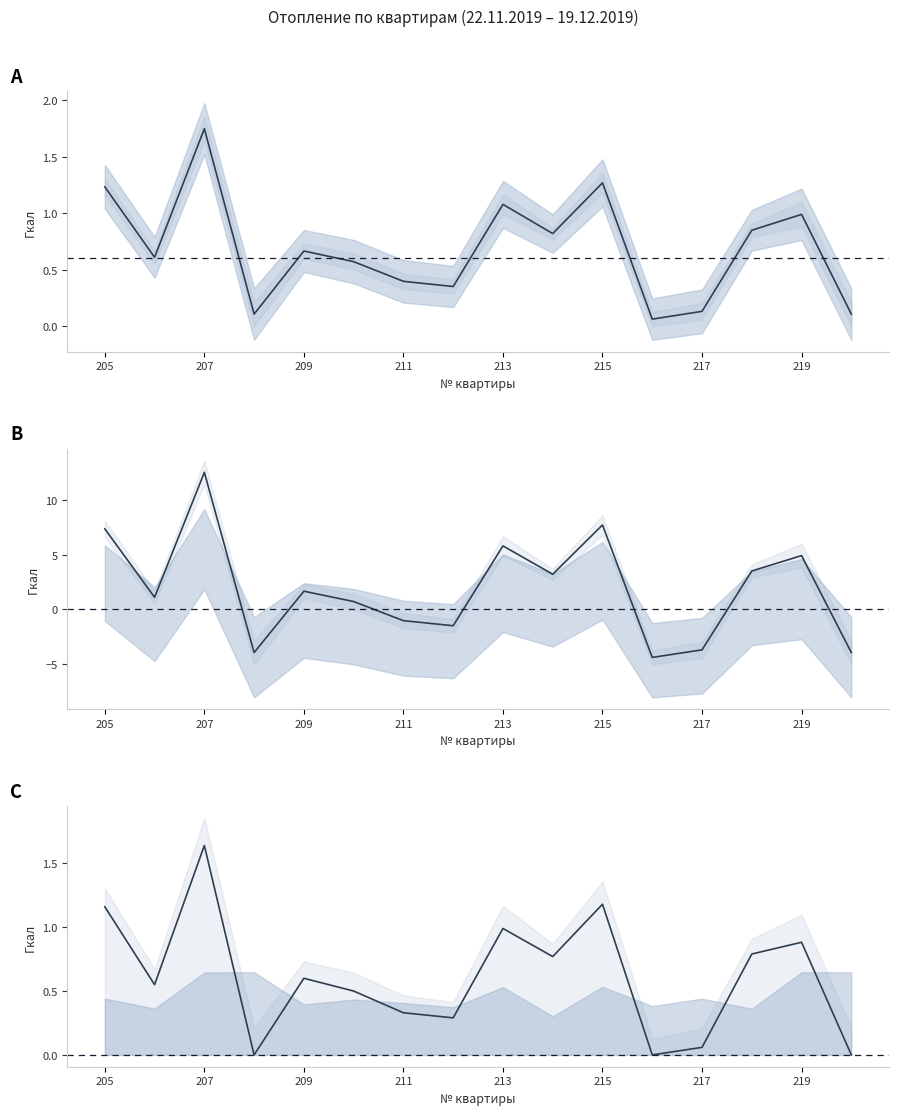

How many lines are shown in the chart?

3